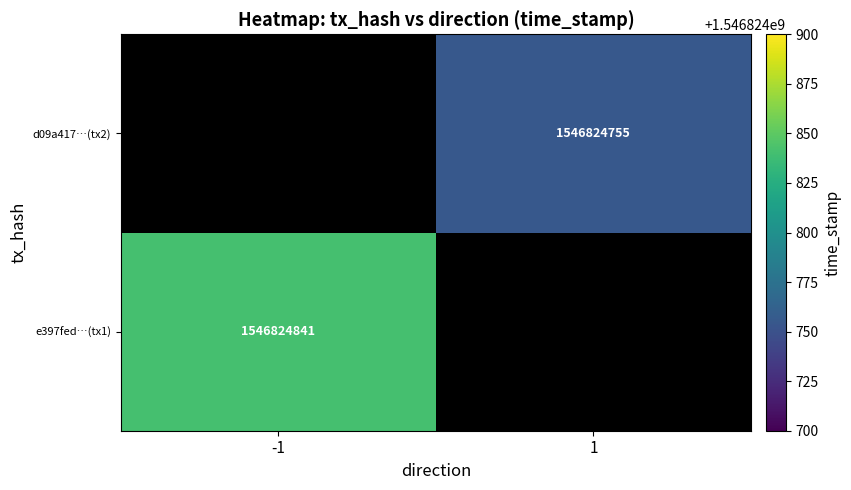

Rank the series by their average value, from lowest to highest.

d09a417feca28df555a94e5164e2a4d650a559f, e397fed05d1aeaf71583281c5e765d58042210d